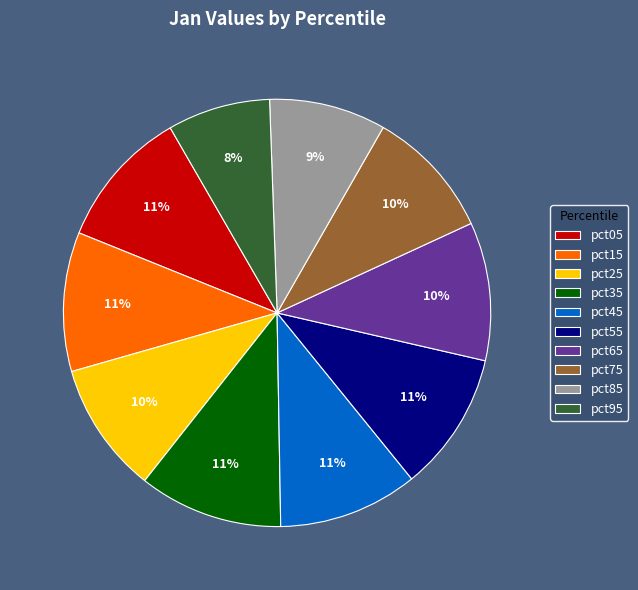

Is it true that pct35 is 23% of the pie?

False